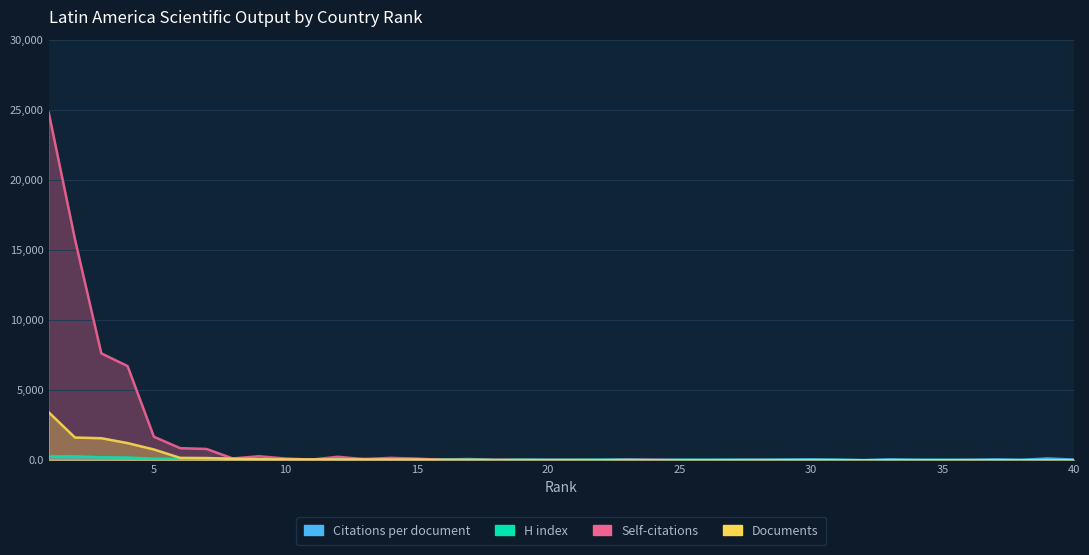

How many lines are shown in the chart?

4